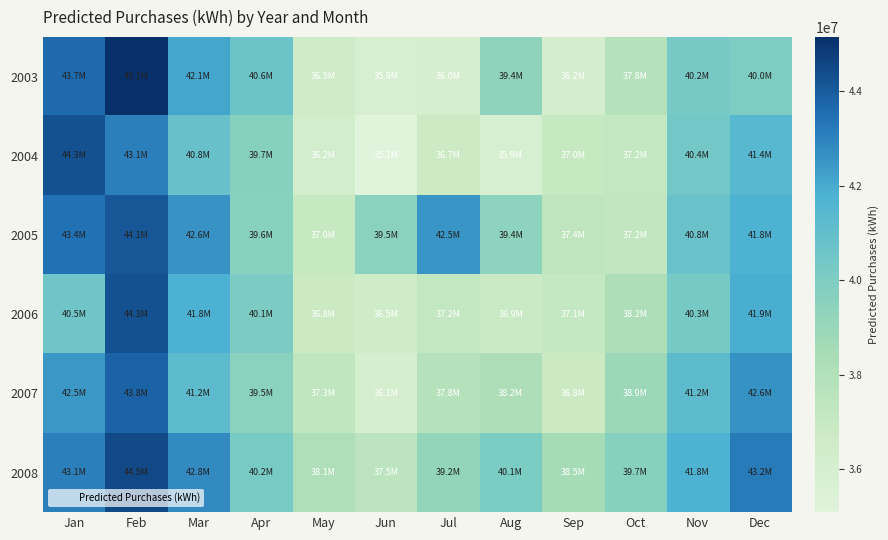

Reading left to right, transcribe all the data shown in this chart.

2003: Jan=43650167	Feb=45141632	Mar=42094593	Apr=40649978	May=36497125	Jun=35942154	Jul=36040976	Aug=39359544	Sep=36179477	Oct=37797513	Nov=40249809	Dec=40024358
2004: Jan=44268994	Feb=43072471	Mar=40801041	Apr=39712475	May=36221945	Jun=35097866	Jul=36724072	Aug=35910648	Sep=37017929	Oct=37177818	Nov=40417740	Dec=41403562
2005: Jan=43438569	Feb=44087215	Mar=42573660	Apr=39614881	May=37014580	Jun=39498560	Jul=42541765	Aug=39424969	Sep=37439903	Oct=37221658	Nov=40785326	Dec=41783082
2006: Jan=40546450	Feb=44276979	Mar=41814693	Apr=40070000	May=36800000	Jun=36500000	Jul=37200000	Aug=36900000	Sep=37100000	Oct=38200000	Nov=40300000	Dec=41900000
2007: Jan=42500000	Feb=43800000	Mar=41200000	Apr=39500000	May=37300000	Jun=36100000	Jul=37800000	Aug=38200000	Sep=36800000	Oct=38900000	Nov=41200000	Dec=42600000
2008: Jan=43100000	Feb=44500000	Mar=42800000	Apr=40200000	May=38100000	Jun=37500000	Jul=39200000	Aug=40100000	Sep=38500000	Oct=39700000	Nov=41800000	Dec=43200000